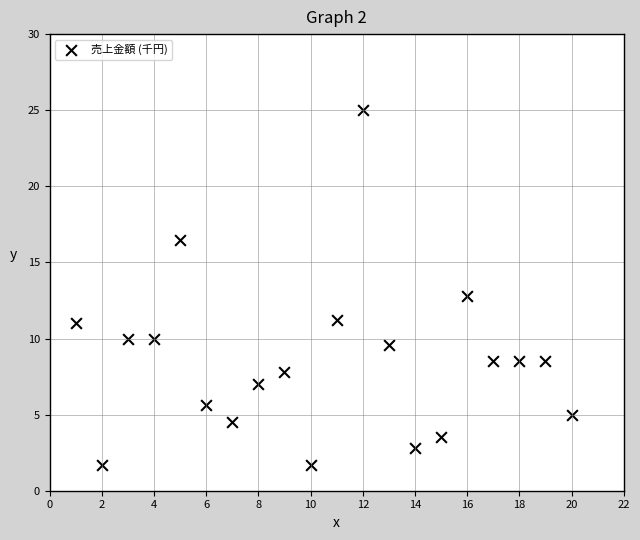

What is the range of Y values (max minus min)?

23.3